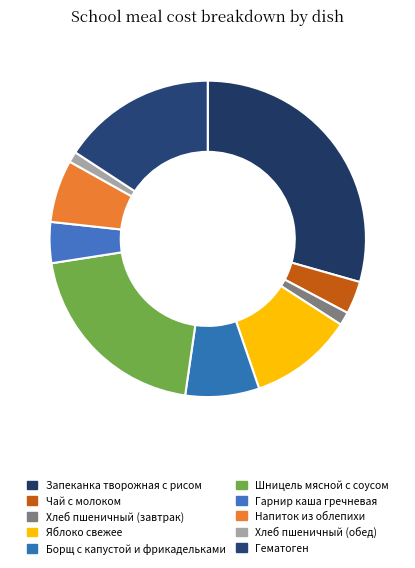

Is it true that Чай с молоком is 3% of the pie?

True